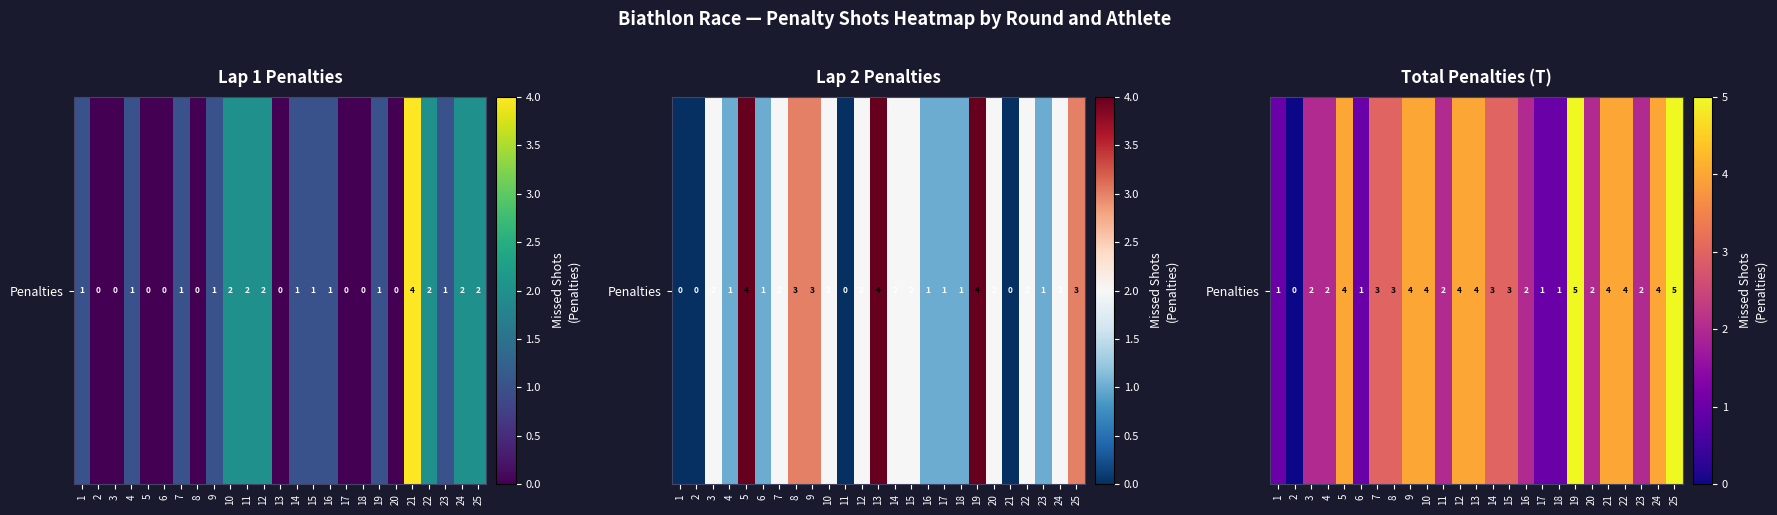

Rank the categories by value from highest to lowest.

19, 25, 5, 9, 10, 12, 13, 21, 22, 24, 7, 8, 14, 15, 3, 4, 11, 16, 20, 23, 1, 6, 17, 18, 2